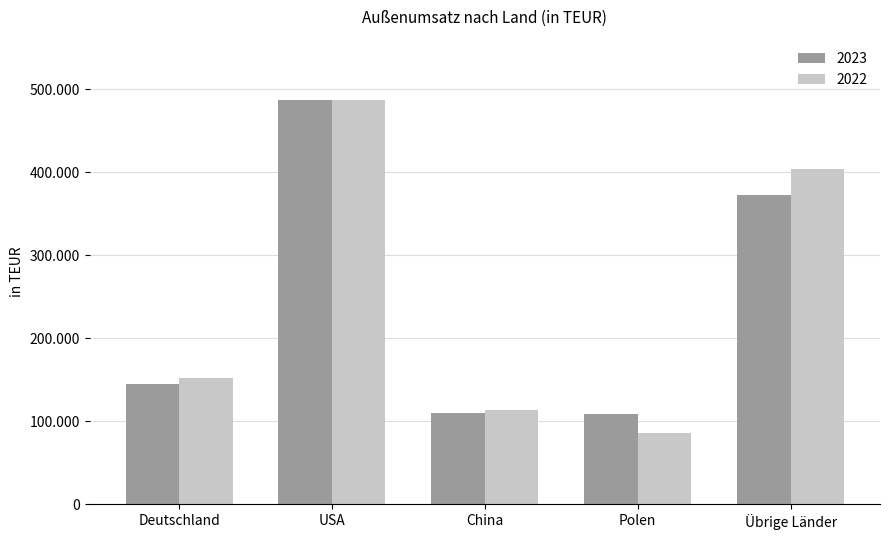

At which label does 2022 first exceed 151986?

USA